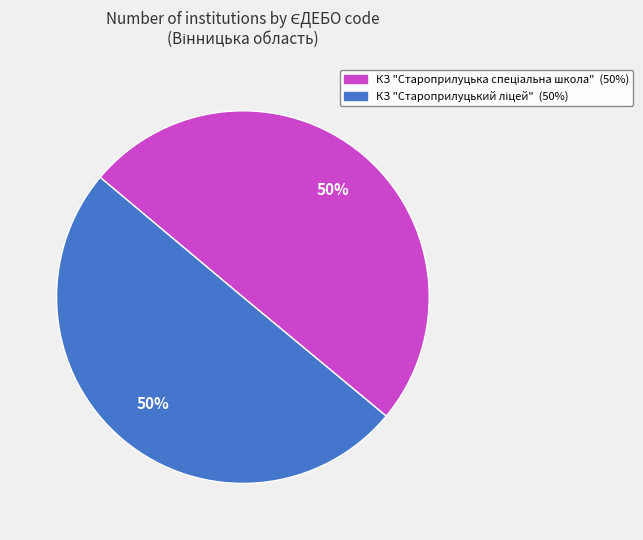

To the nearest percent, what is the average slice percentage?

50%